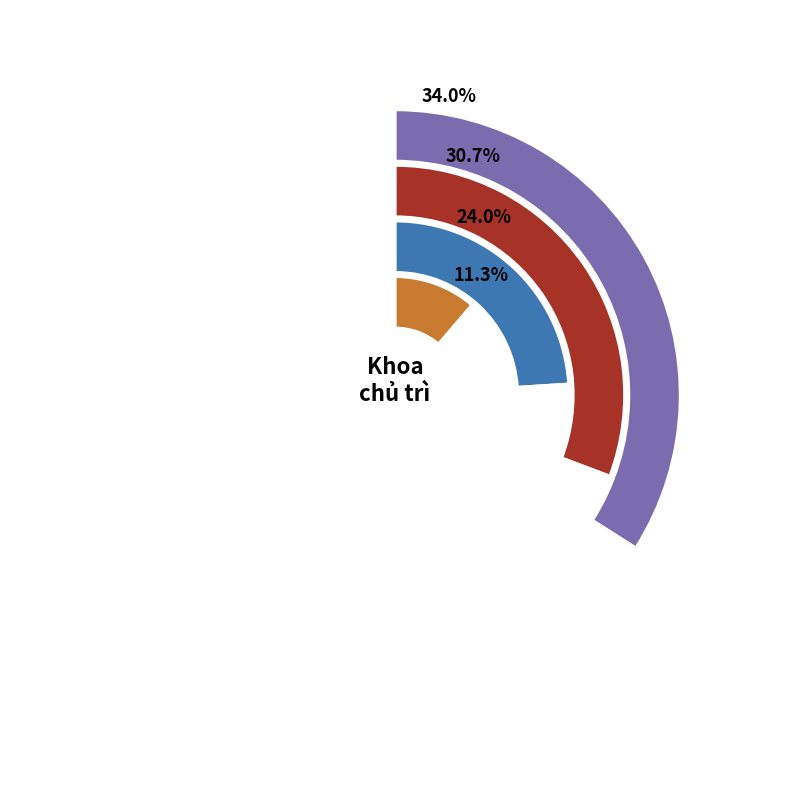

True or false: LLCT accounts for 31% of the total.

True